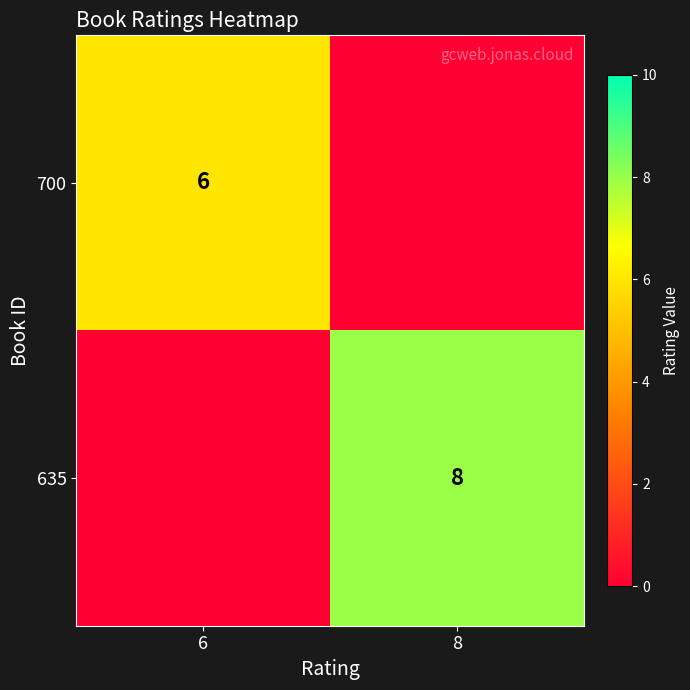

True or false: 635 has a value of 8 at 8.

True